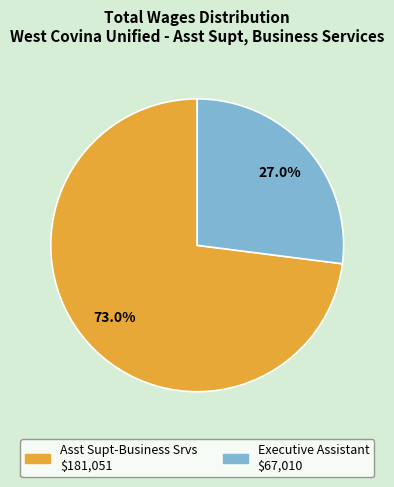

What is the ratio of the value at Executive Assistant to the value at Asst Supt-Business Srvs?

0.4